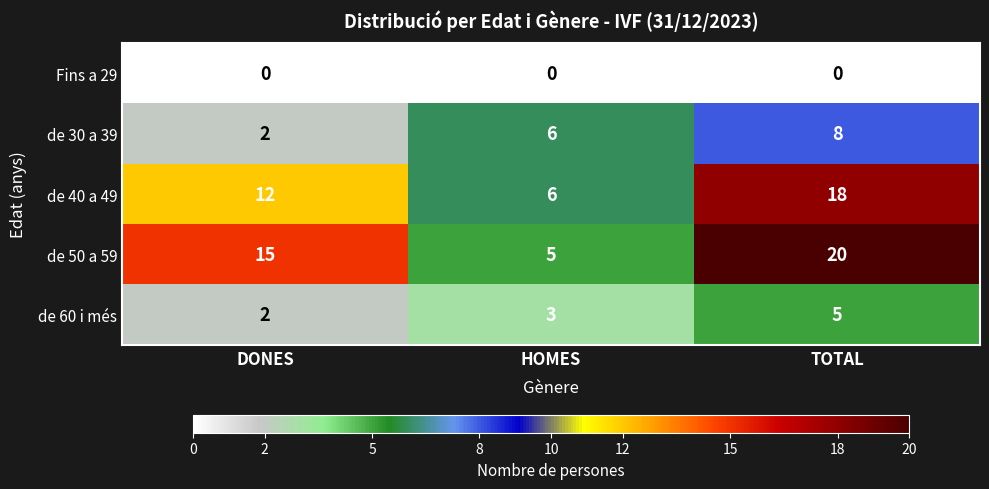

What is the total value across all series at DONES?

31